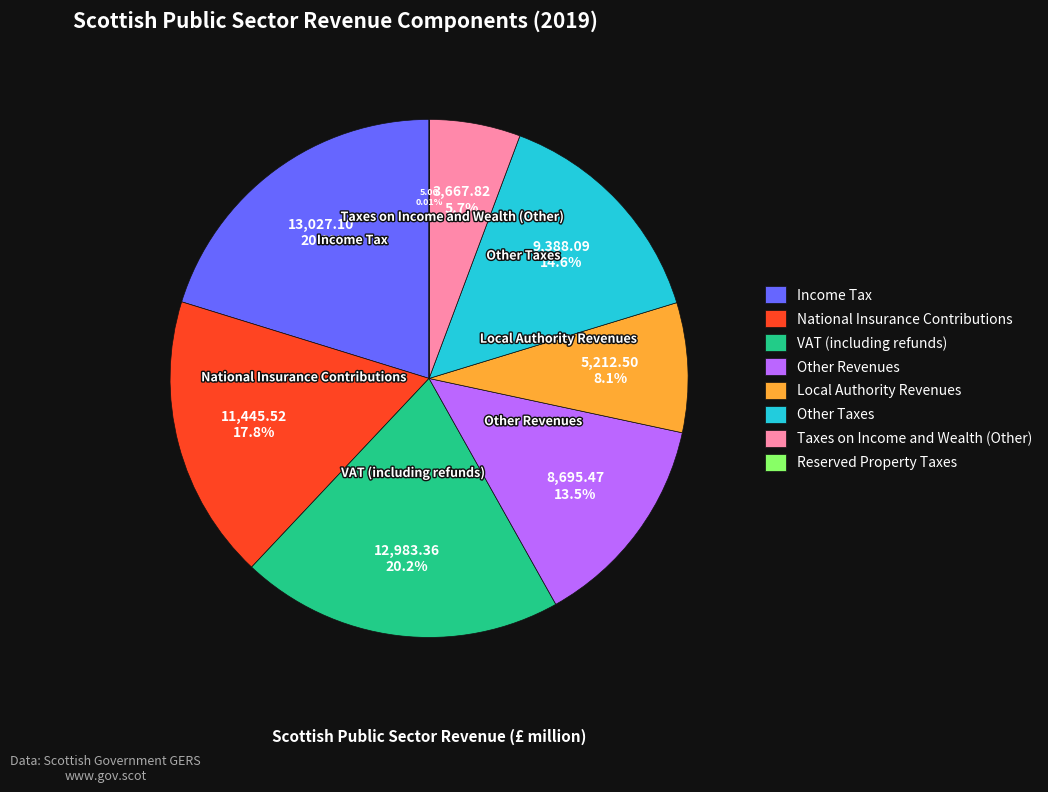

Is there any slice that represents more than half of the pie?

No